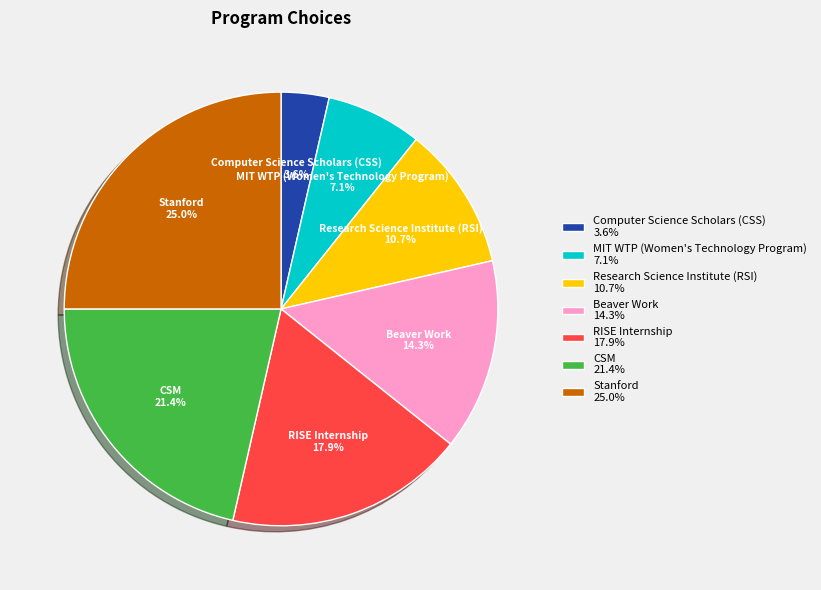

Rank the categories by value from lowest to highest.

Computer Science Scholars (CSS), MIT WTP (Women's Technology Program), Research Science Institute (RSI), Beaver Work, RISE Internship, CSM, Stanford